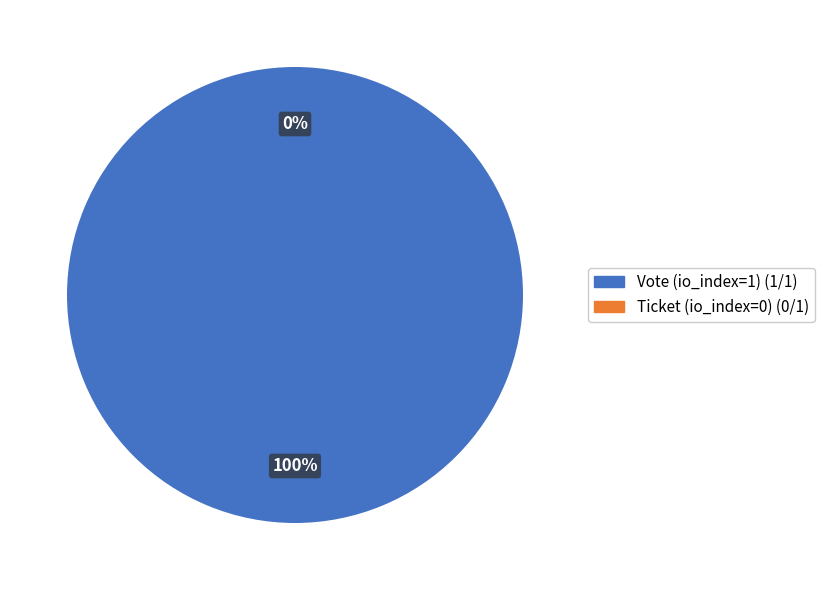

To the nearest percent, what percentage of the pie is Vote (io_index=1)?

100%